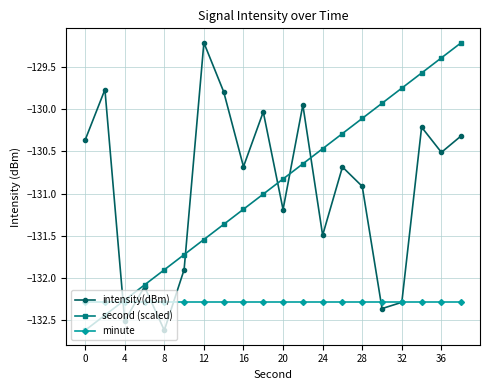

In intensity(dBm), how many points are higher than both neighbors (excluding endpoints)?

7